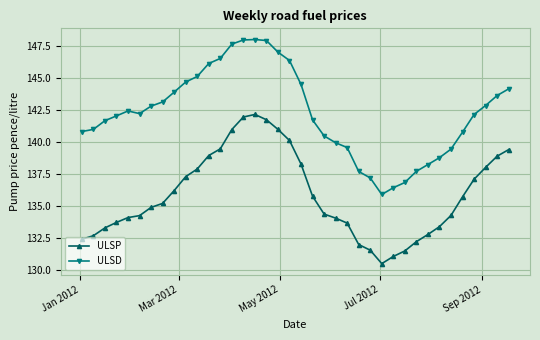

What is the value of the ULSD point at the 20th from the left?

144.5